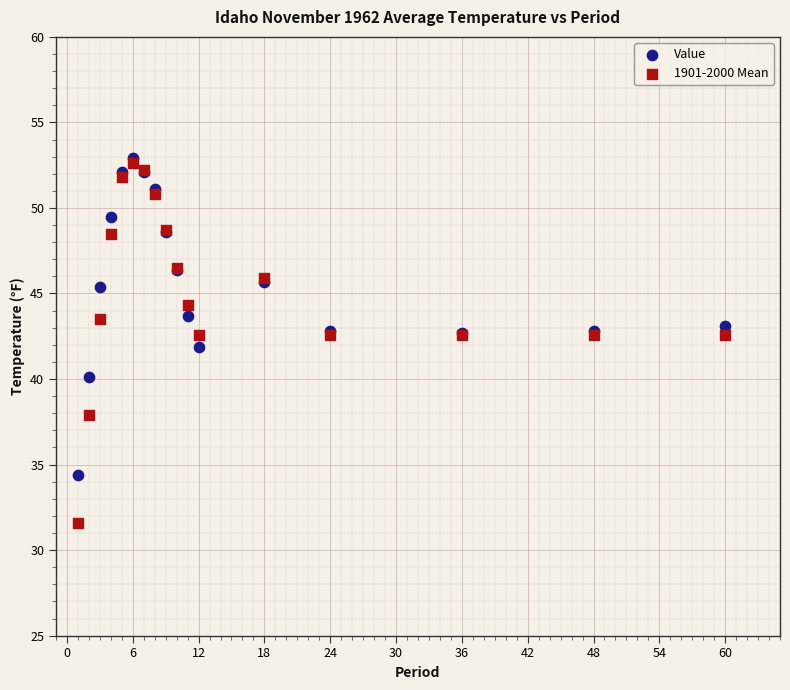

Which series contains the lowest Y value?

1901-2000 Mean